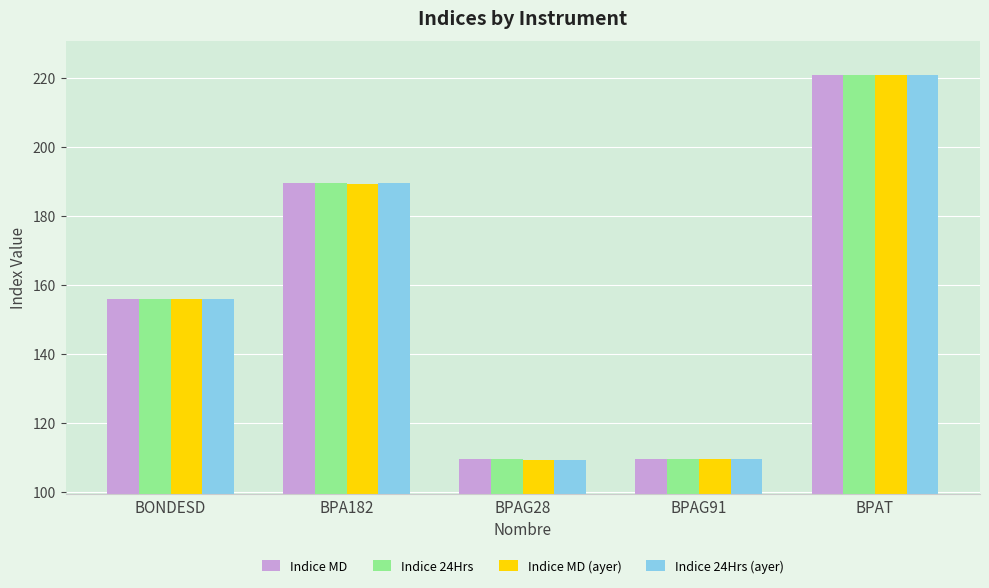

Where is Indice MD (ayer) nearest to the value 165?

BONDESD